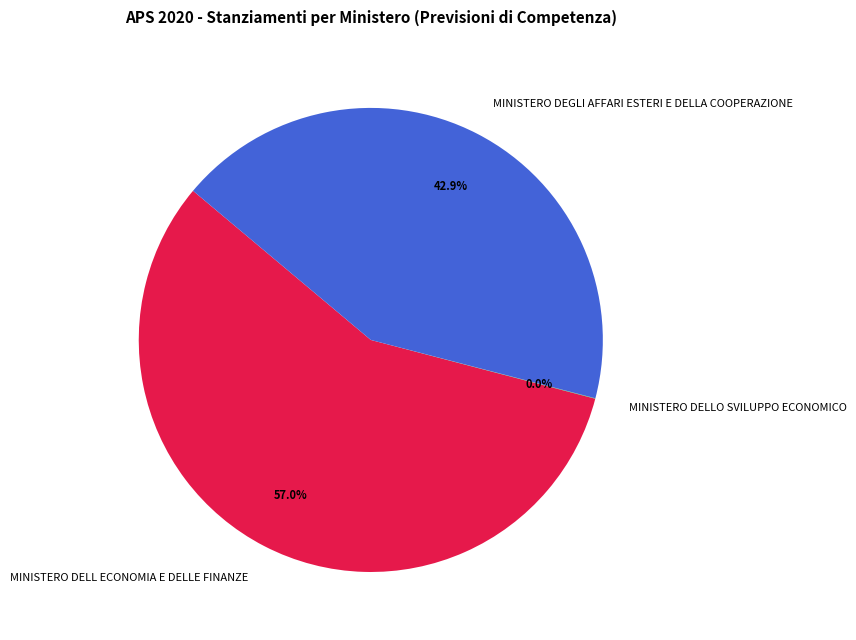

Which category accounts for the majority?

MINISTERO DELL ECONOMIA E DELLE FINANZE